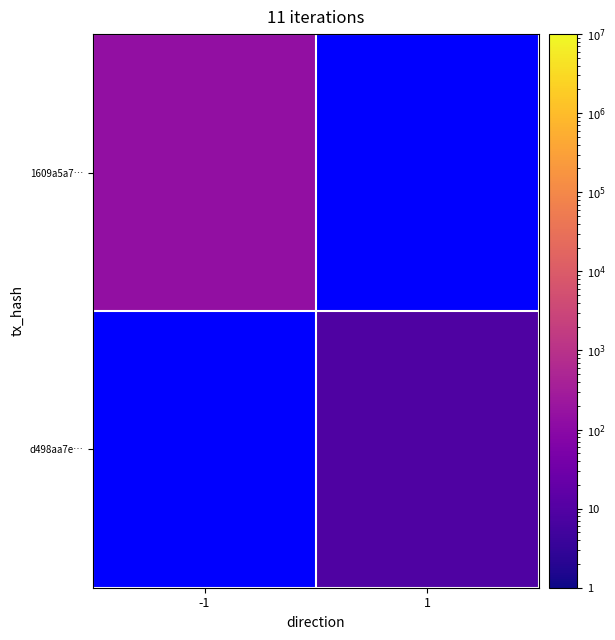

True or false: d498aa7e… has a value of 9.0 at 1.

True